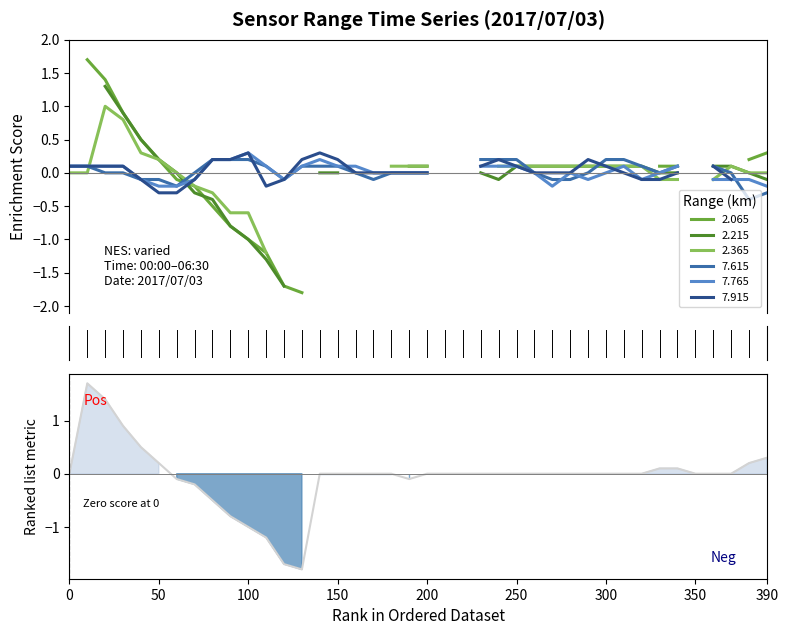

Reading left to right, transcribe all the data shown in this chart.

0.0	1.7	1.4	0.9	0.5	0.2	-0.1	-0.2	-0.5	-0.8	-1.0	-1.2	-1.7	-1.8	0.0	0.0	0.0	0.0	0.0	-0.1	0.0	0.0	0.0	0.0	0.0	0.0	0.0	0.0	0.0	0.0	0.0	0.0	0.0	0.1	0.1	0.0	0.0	0.0	0.2	0.3